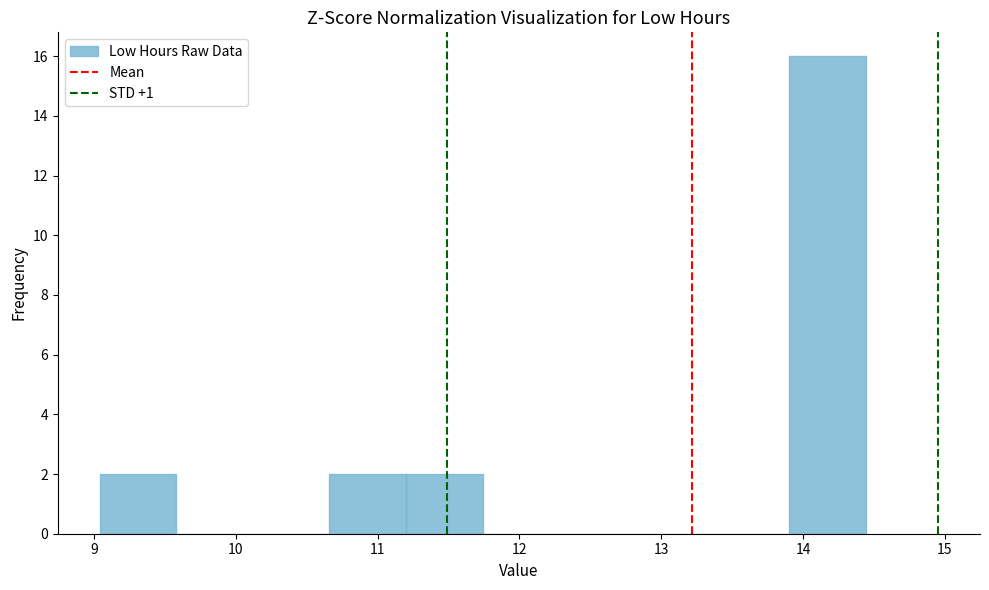

Reading left to right, list every bar in this chart as the range it spans on the x-axis followed by its height. Neither the bar edges nor the heights are printed on the chart, so give them approximately, as read against the axes.

9.04 to 9.58: 2
9.58 to 10.12: 0
10.12 to 10.66: 0
10.66 to 11.20: 2
11.20 to 11.74: 2
11.74 to 12.28: 0
12.28 to 12.82: 0
12.82 to 13.36: 0
13.36 to 13.90: 0
13.90 to 14.44: 16